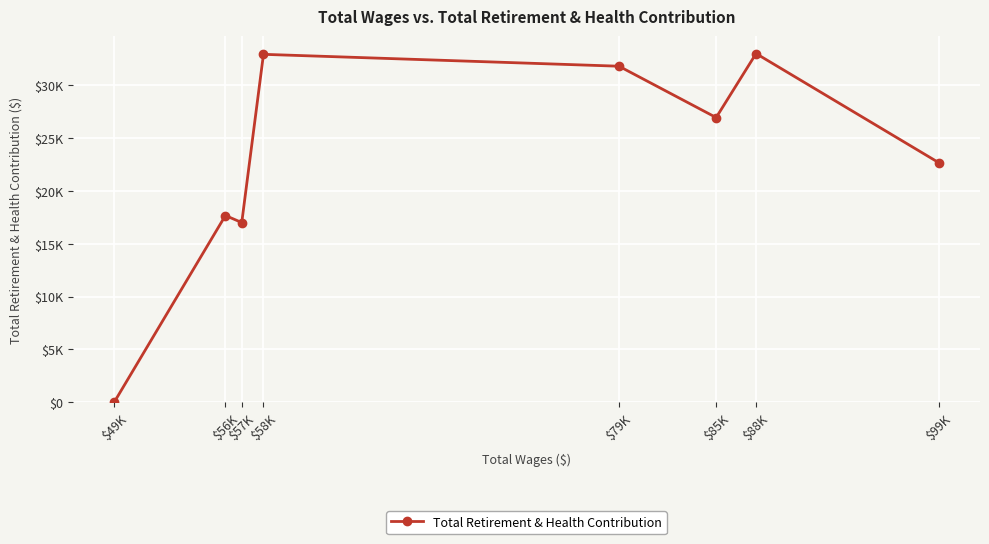

Is this an area chart (filled region under the line)?

No